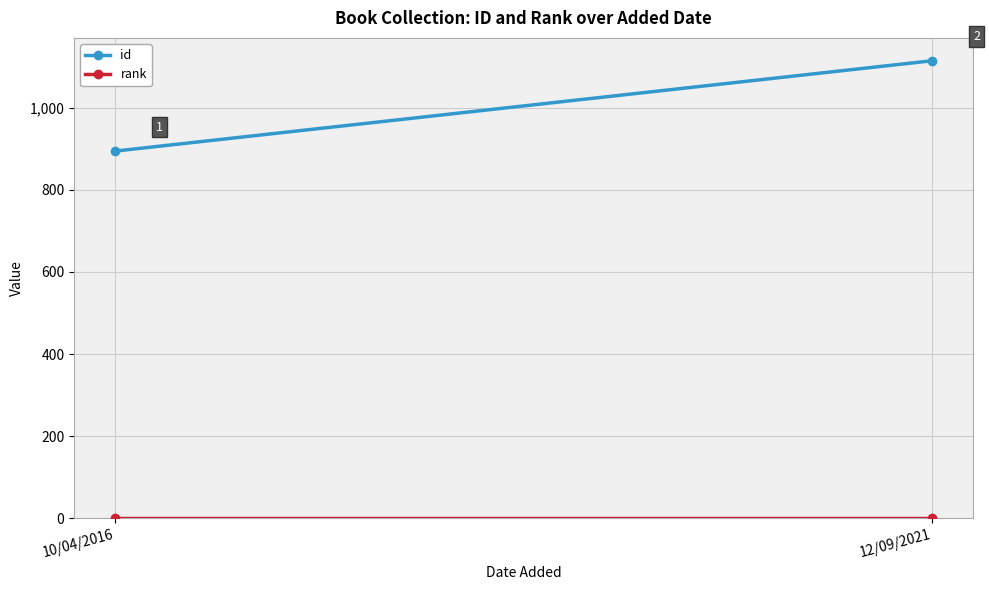

Reading left to right, what are all the values shown in this chart?

id: 10/04/2016=894	12/09/2021=1114
rank: 10/04/2016=1	12/09/2021=1